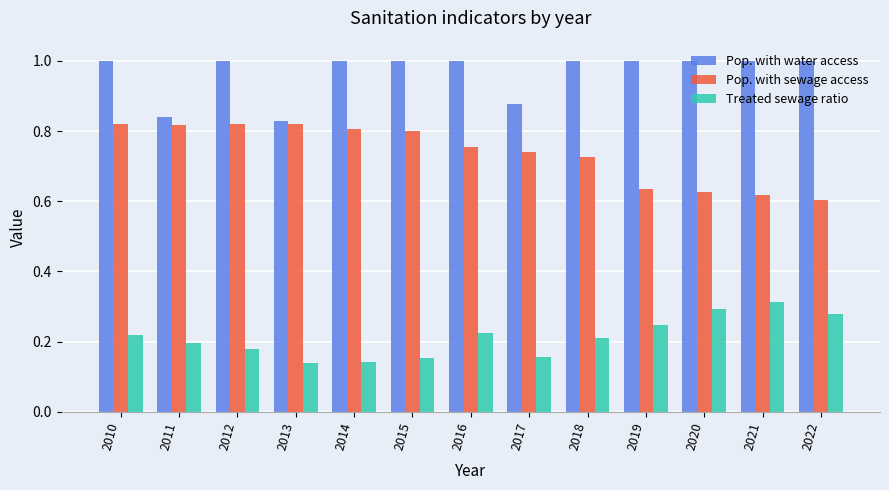

Rank the series by their maximum value, from lowest to highest.

Treated sewage ratio, Pop. with sewage access, Pop. with water access